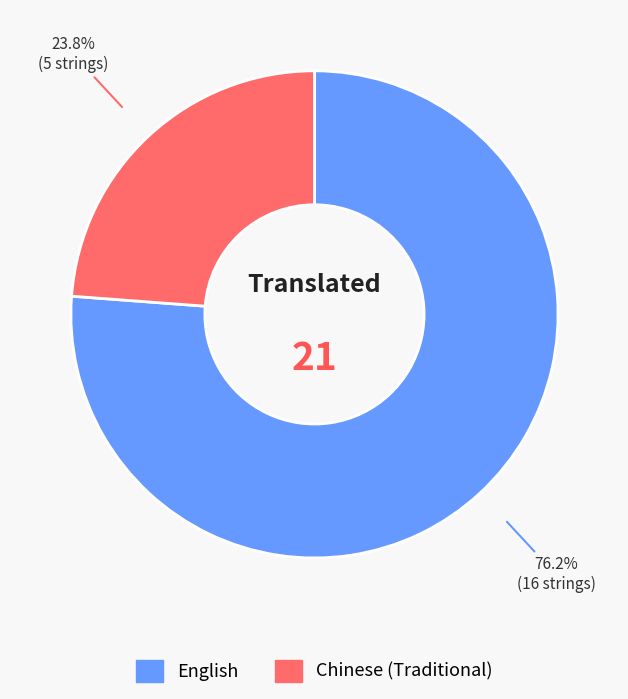

What percentage is the English slice, to the nearest percent?

76%